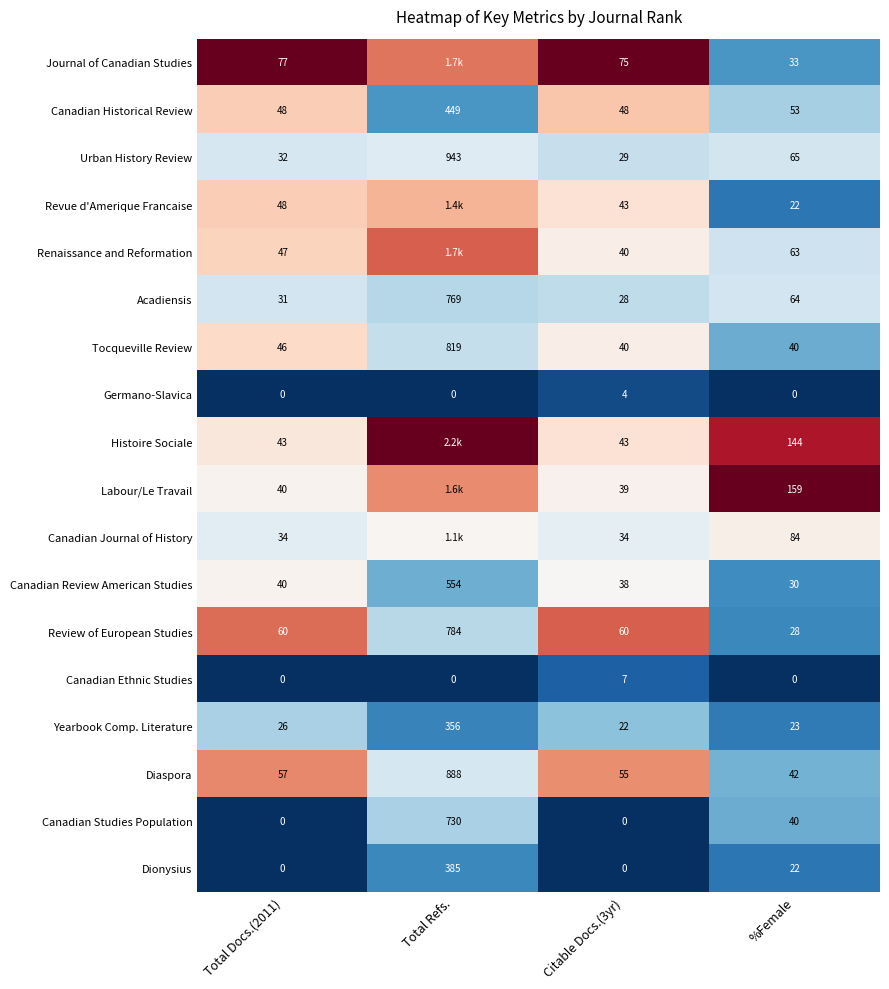

The Review of European Studies series shows 1.2 at Total Docs.(2011). True or false?

False